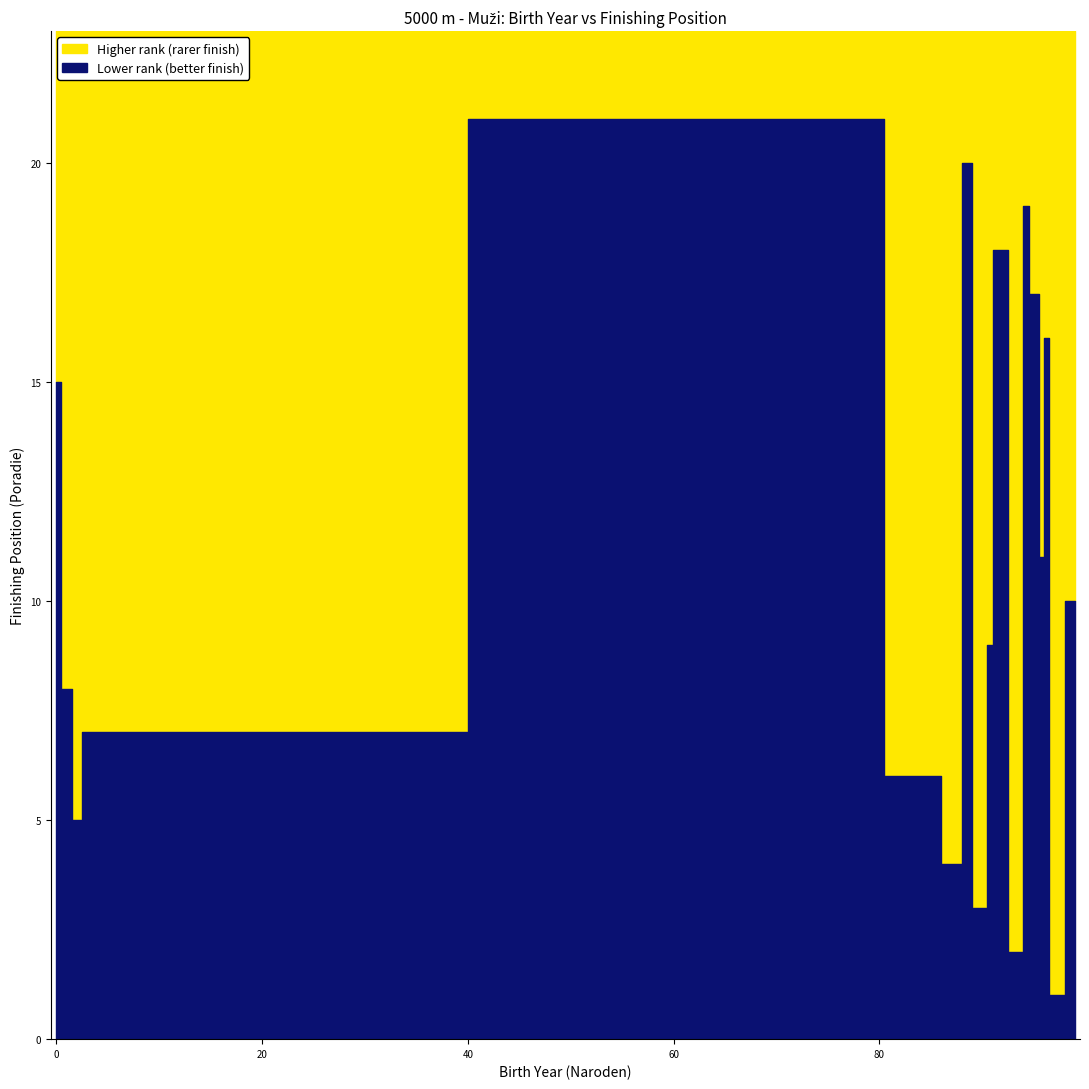

Read the value at 2, to the nearest 5.

5